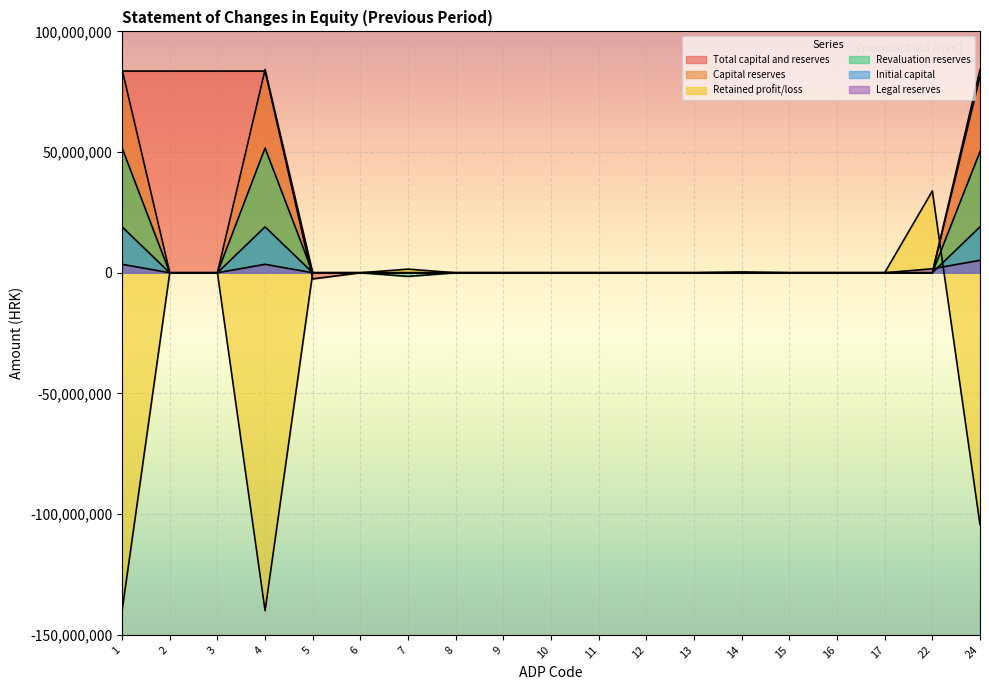

Which series has the largest total across all categories?

Total capital and reserves